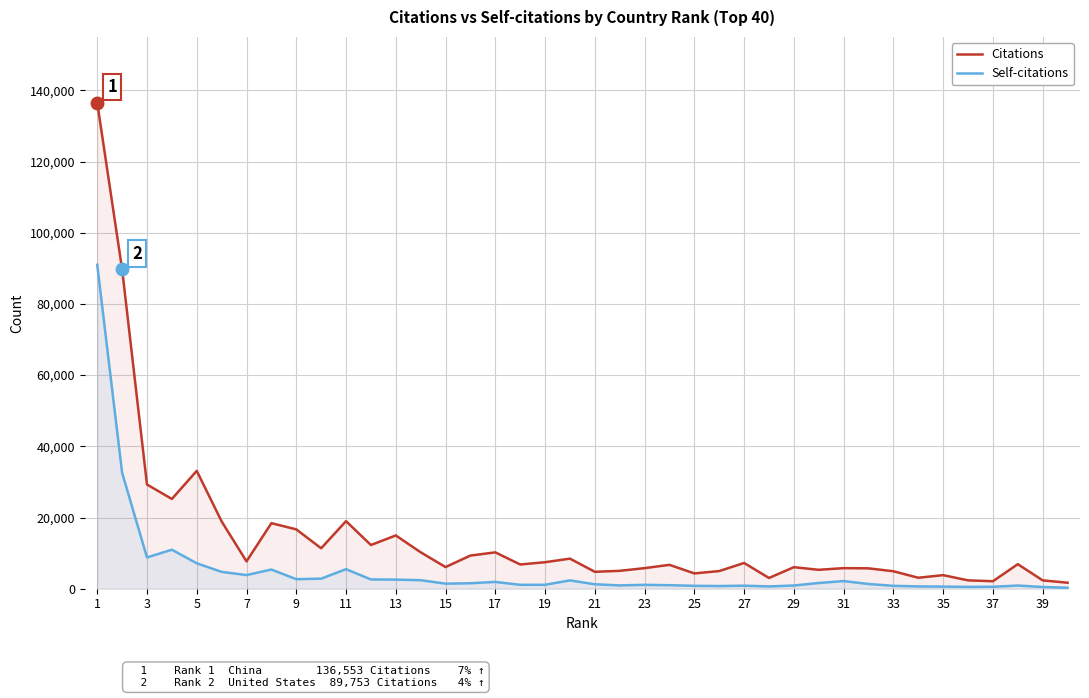

Where is the first local minimum for Self-citations?

3